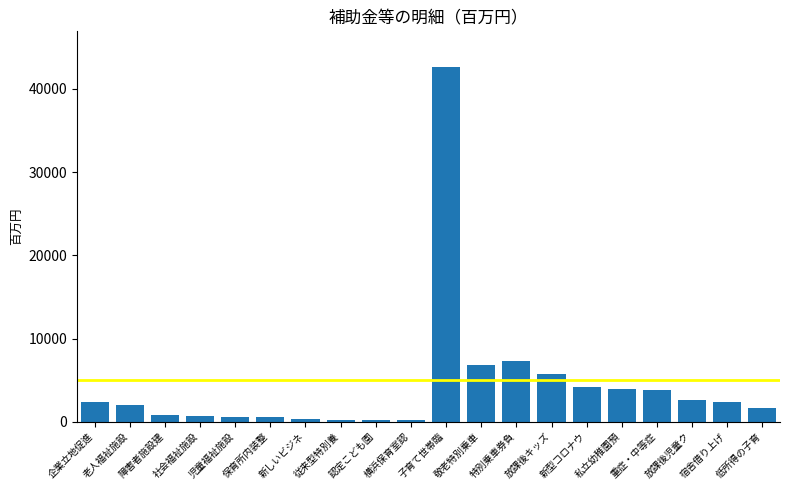

What position from the left is 私立幼稚園預?

16